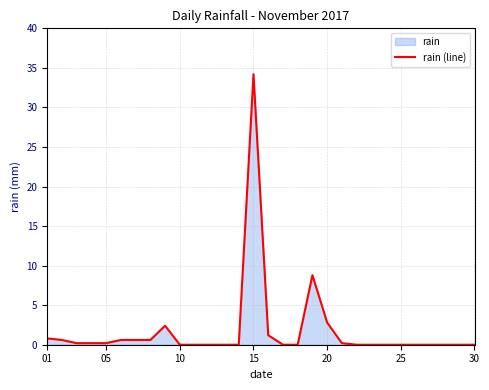

True or false: the data shows 34.2 at 15.

True